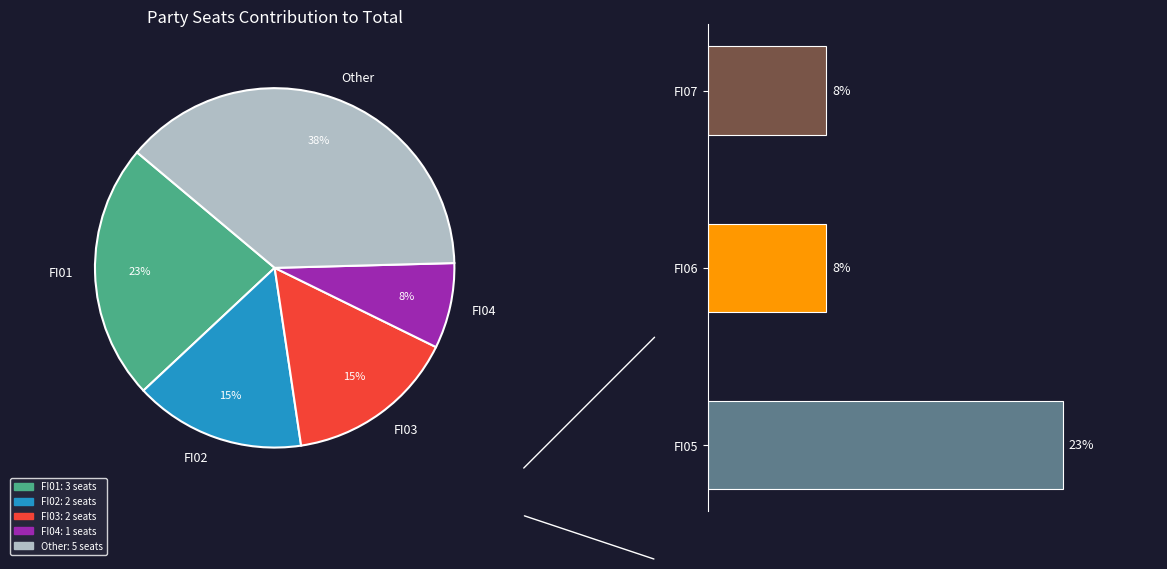

What is the ratio of the value at FI07 to the value at FI06?

1.0